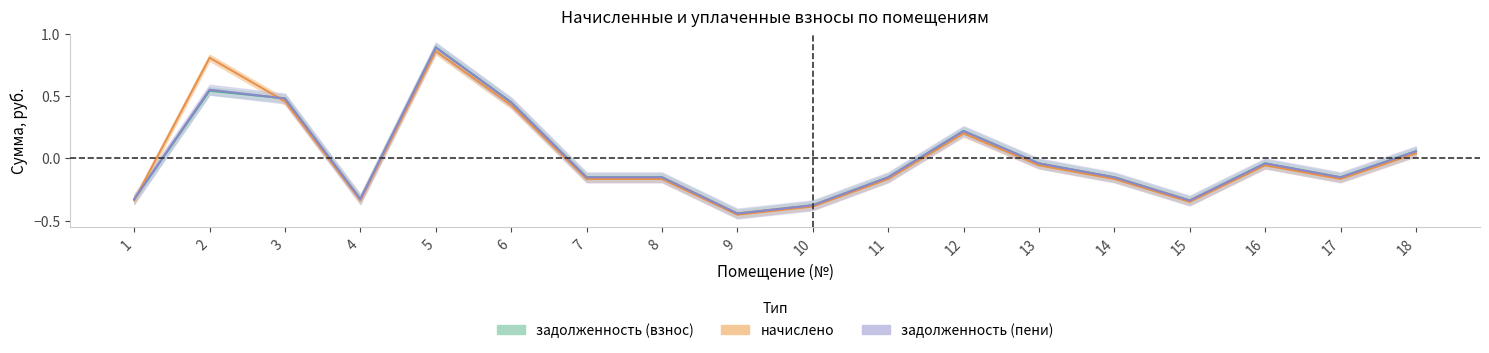

What is the total value across all series at 1?

-1.0